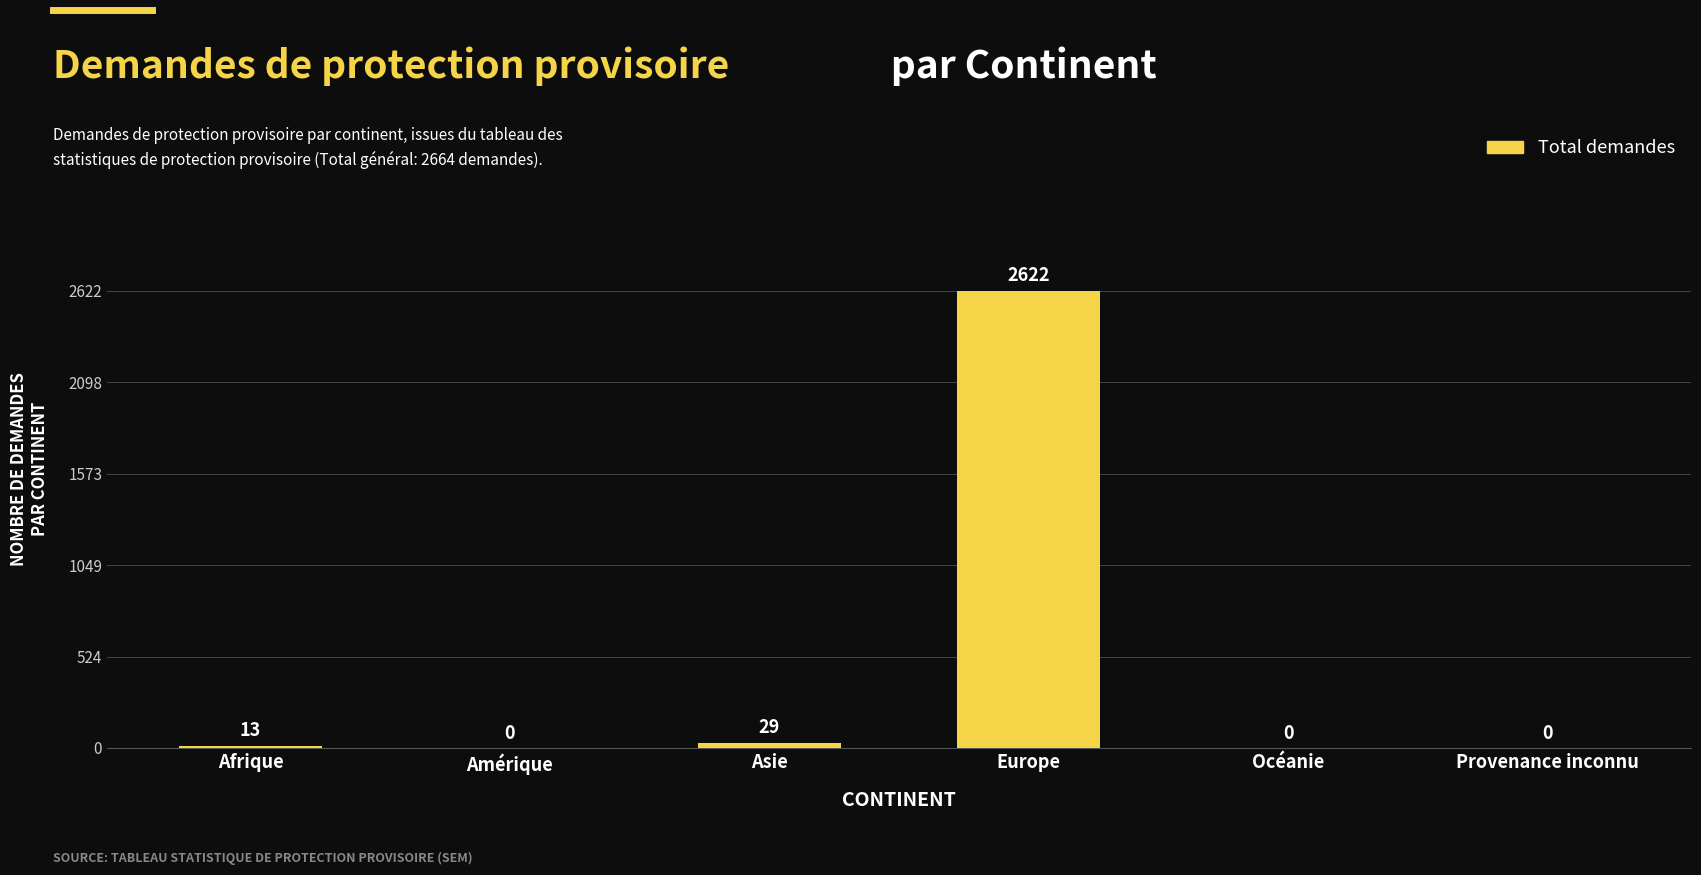

Which has a higher value, Afrique or Provenance inconnu?

Afrique